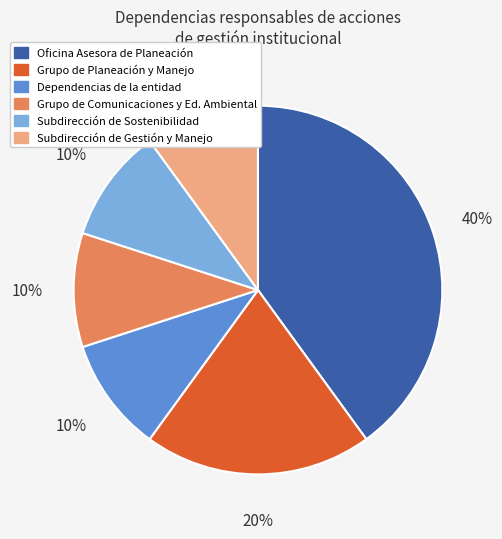

Is there a majority slice in this chart?

No